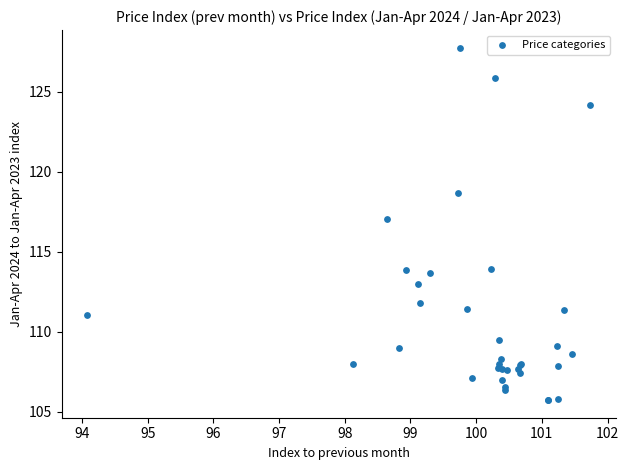

What Y value in the scatter plot is closest to 116?

117.0